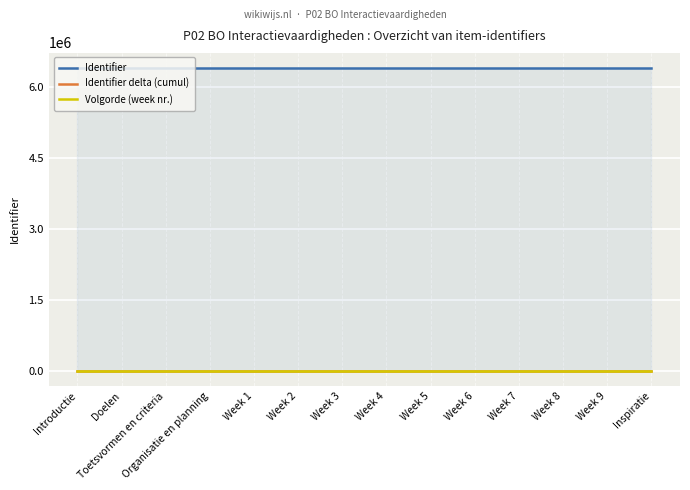

Rank the categories by Identifier value from highest to lowest.

Inspiratie, Week 9, Week 8, Week 7, Week 6, Week 5, Week 4, Week 3, Week 2, Week 1, Organisatie en planning, Toetsvormen en criteria, Doelen, Introductie